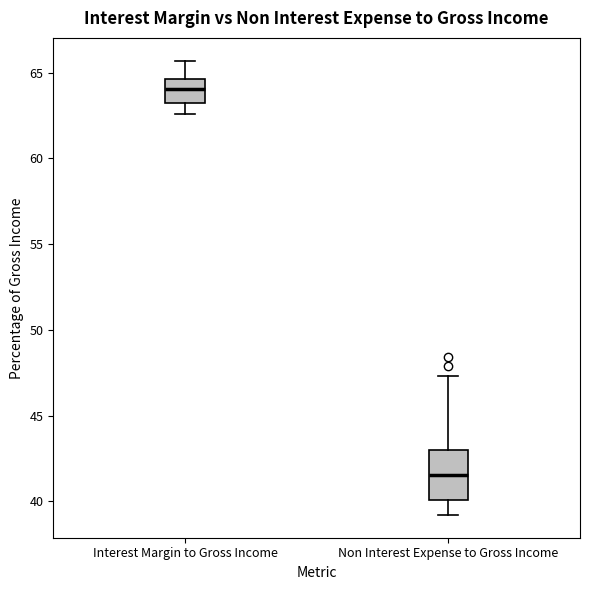

Which box's median line is the lowest?

Non Interest Expense to Gross Income